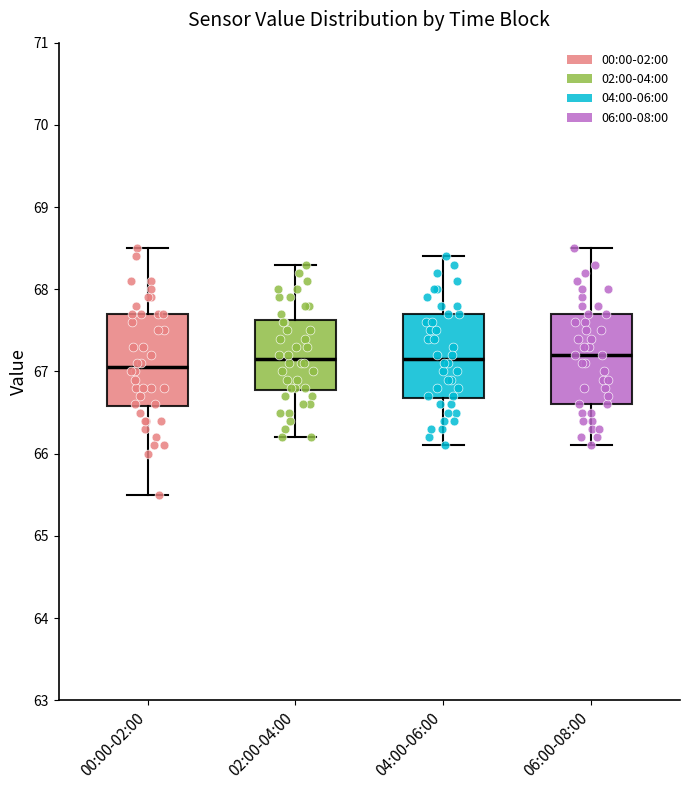

Reading left to right, transcribe this box plot: for each box, give where its median line is, the range the box spans, and where its two whiskers end, as read against the y-axis. The values are not printed on the chart, so give them approximately, as read against the axis.

00:00-02:00: median 67.1, box 66.6 to 67.7, whiskers 65.5 to 68.5
02:00-04:00: median 67.2, box 66.8 to 67.6, whiskers 66.2 to 68.3
04:00-06:00: median 67.2, box 66.7 to 67.7, whiskers 66.1 to 68.4
06:00-08:00: median 67.2, box 66.6 to 67.7, whiskers 66.1 to 68.5